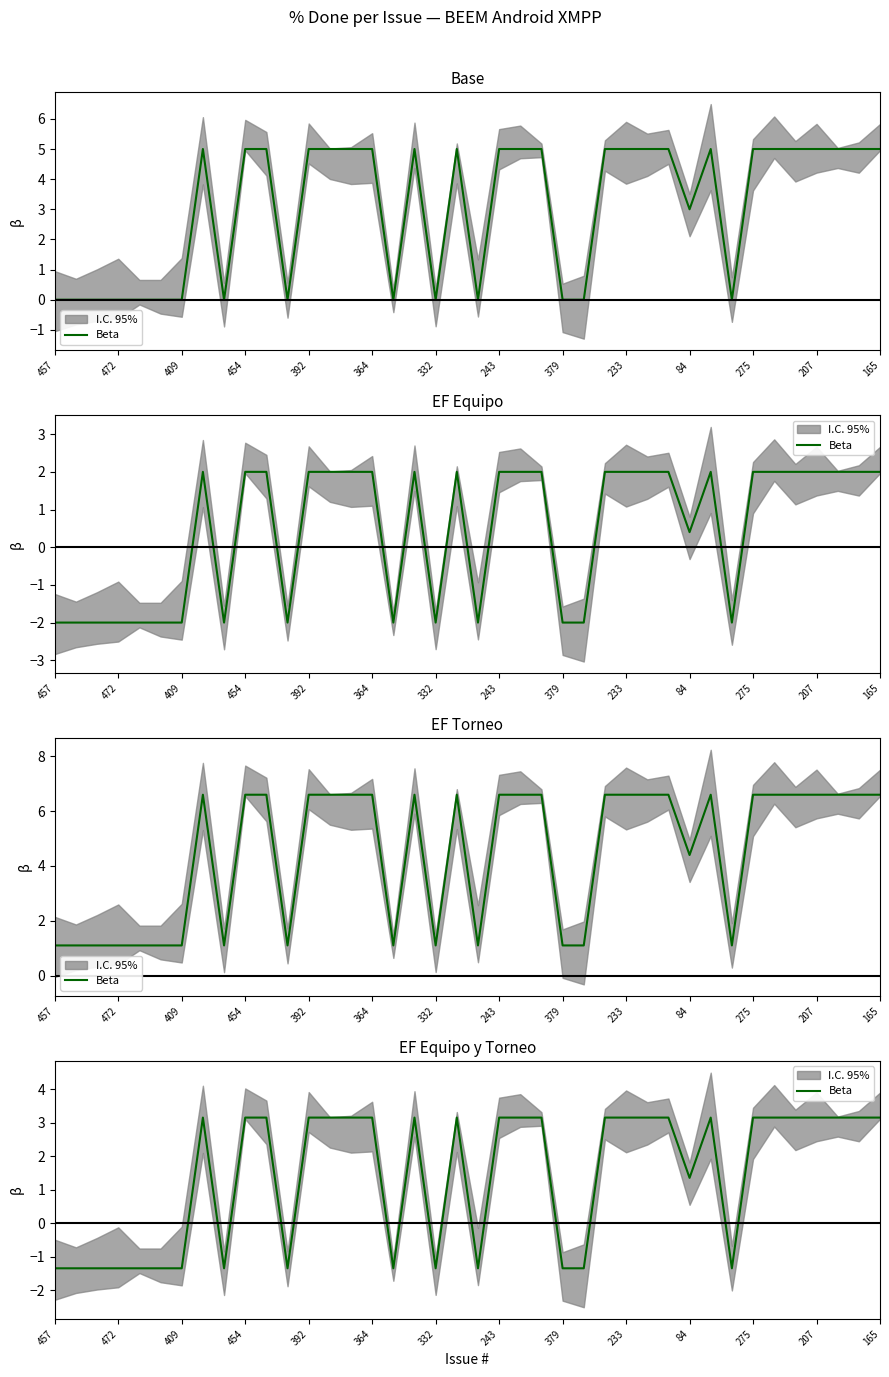

Where is the data nearest to the value 0?

457